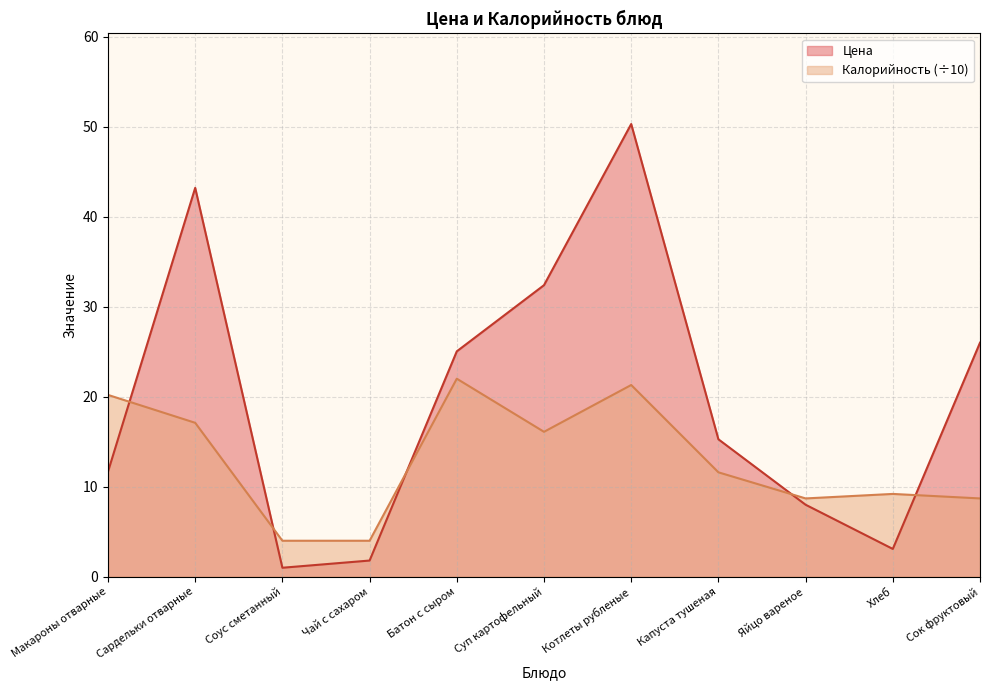

What value does the Калорийность series have at Сардельки отварные?

17.1